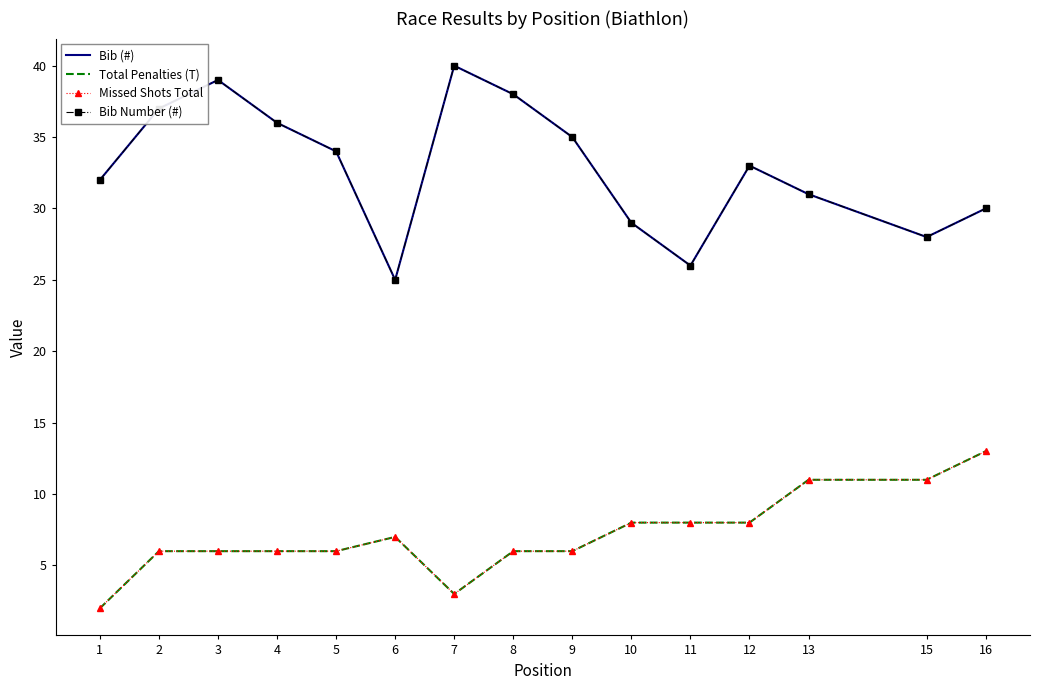

What value does the Total Penalties (T) series have at 5, to the nearest 5?

5